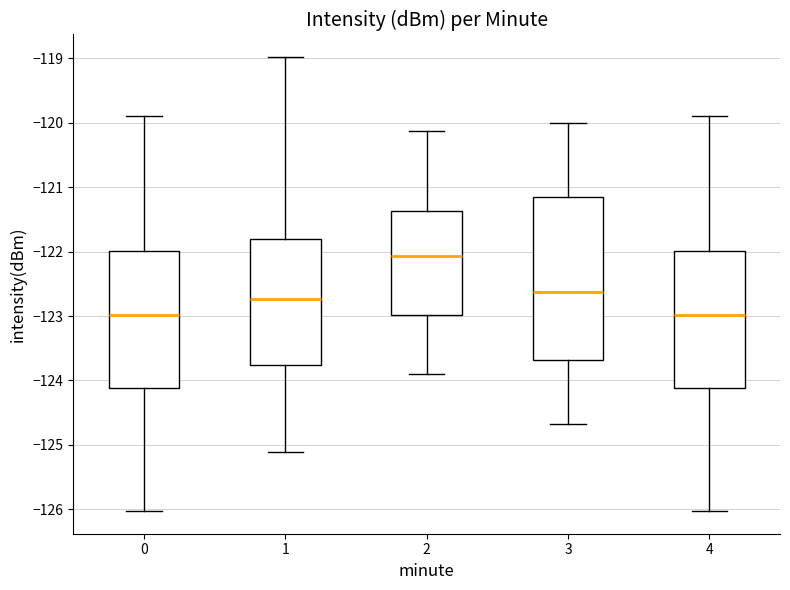

Which box has the highest median line?

2